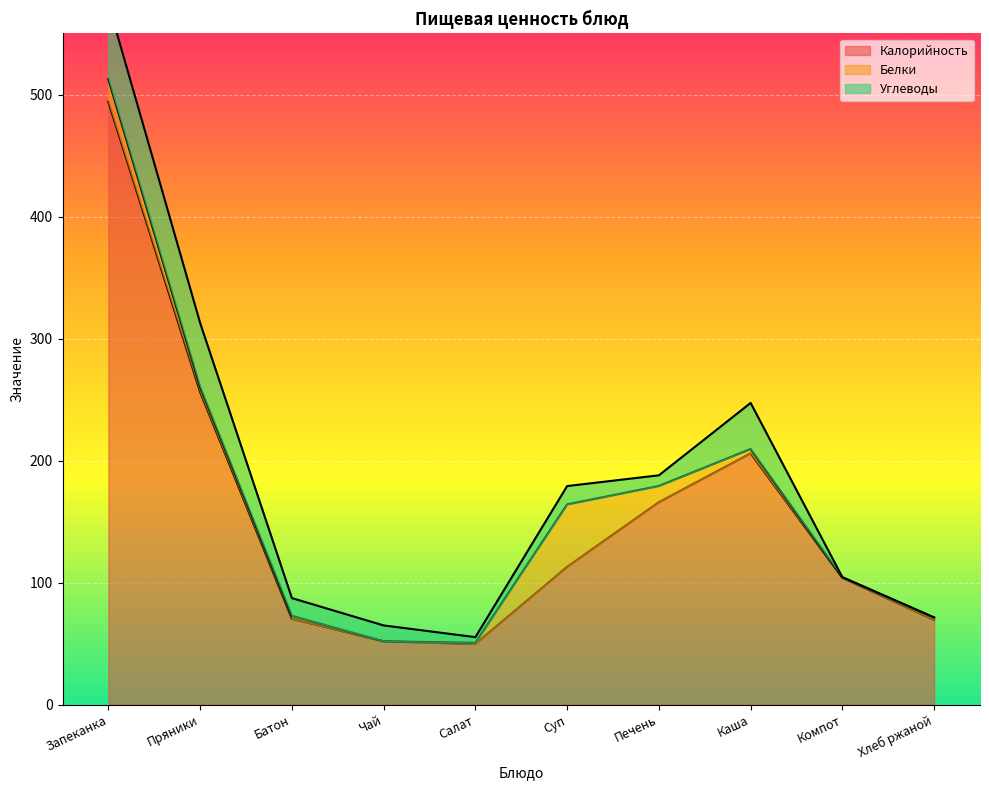

How many lines are shown in the chart?

3